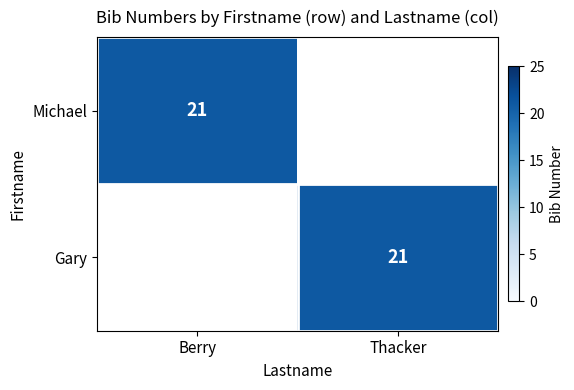

What is the greatest value displayed?

21